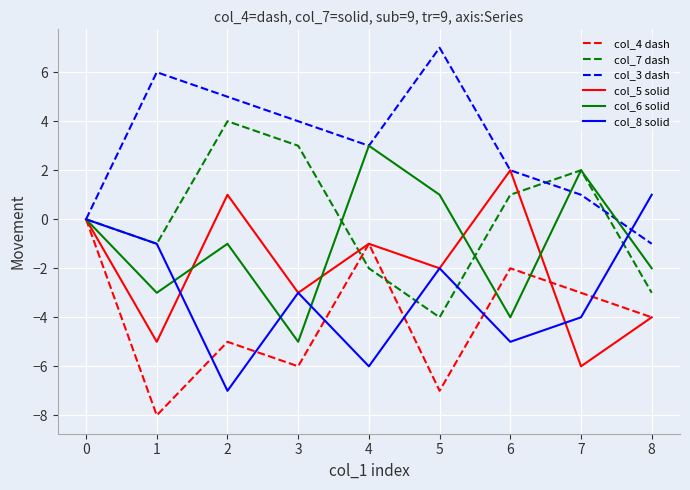

Reading left to right, list all the values displayed in this chart.

col_4 dash: 0	-8	-5	-6	-1	-7	-2	-3	-4
col_7 dash: 0	-1	4	3	-2	-4	1	2	-3
col_3 dash: 0	6	5	4	3	7	2	1	-1
col_5 solid: 0	-5	1	-3	-1	-2	2	-6	-4
col_6 solid: 0	-3	-1	-5	3	1	-4	2	-2
col_8 solid: 0	-1	-7	-3	-6	-2	-5	-4	1